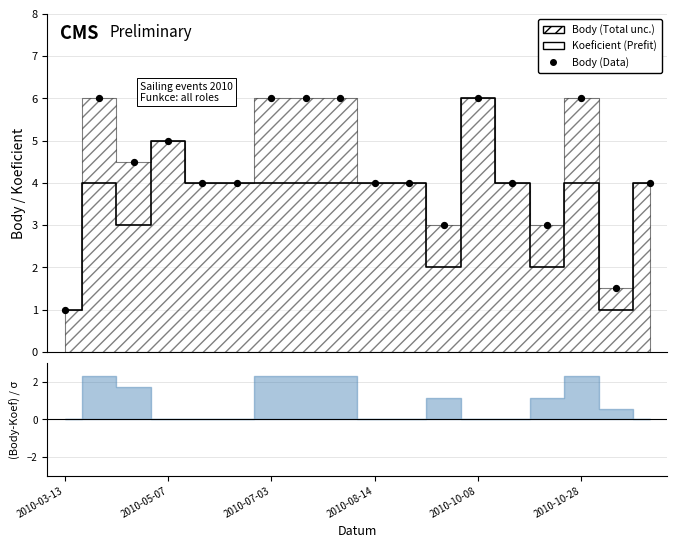

Which series contains the highest Y value?

Koeficient (Prefit)